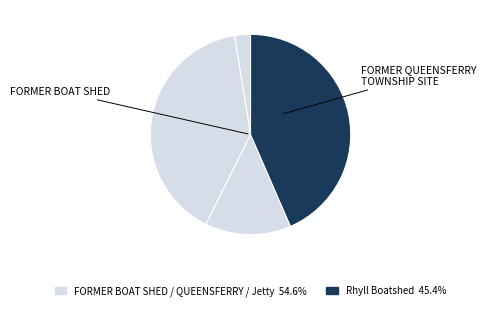

How many segments does this pie chart have?

4